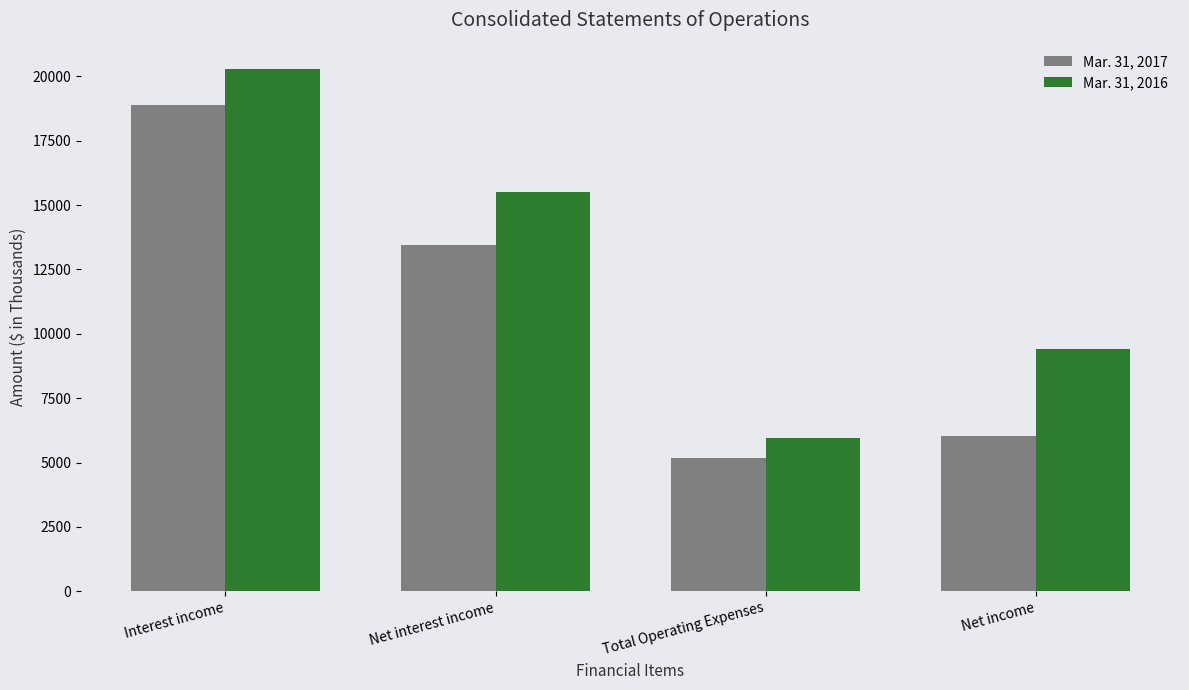

Reading left to right, list all the values displayed in this chart.

Mar. 31, 2017: Interest income=18879	Net interest income=13451	Total Operating Expenses=5164	Net income=6049
Mar. 31, 2016: Interest income=20291	Net interest income=15523	Total Operating Expenses=5938	Net income=9420